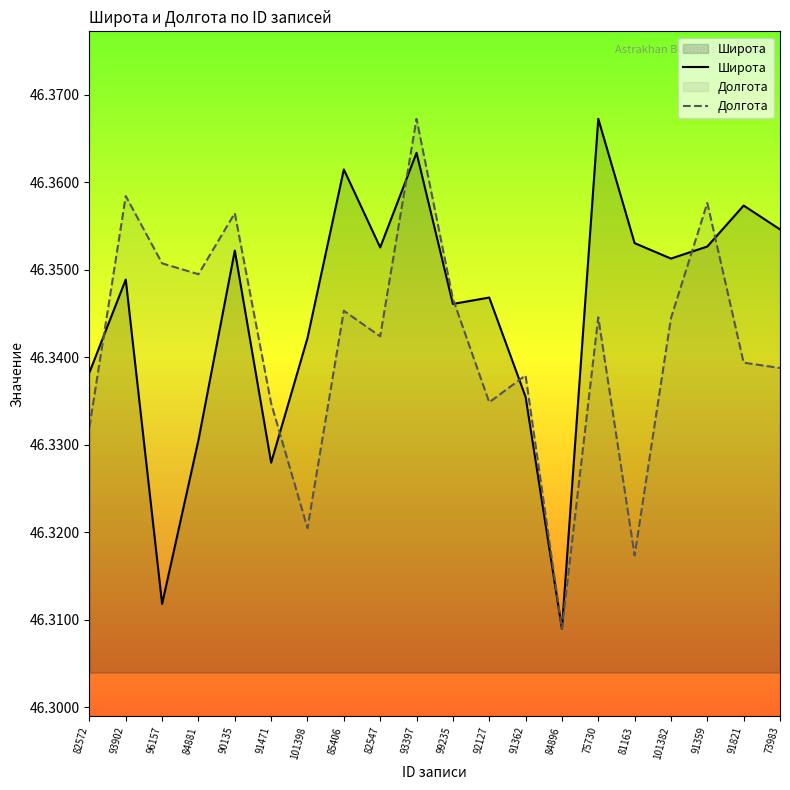

Which category has the lowest value in the Широта series?

84896